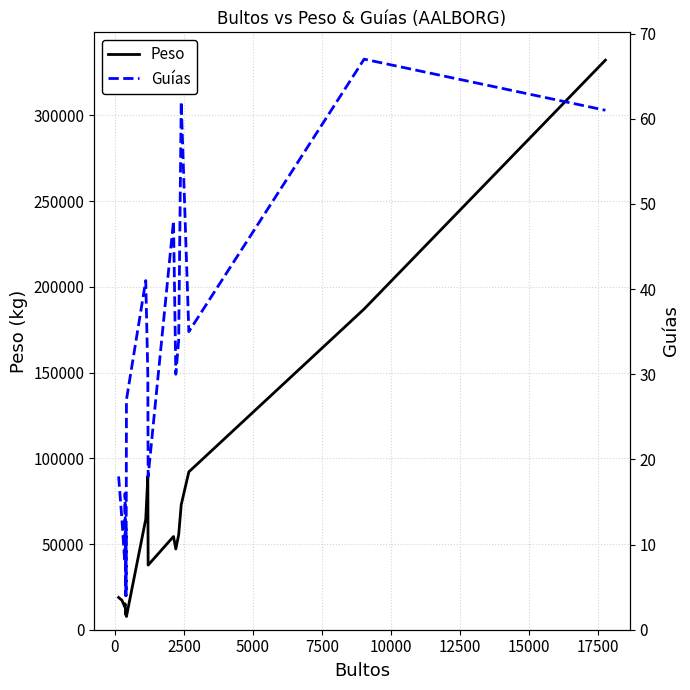

True or false: Peso and Guías intersect in this chart.

False